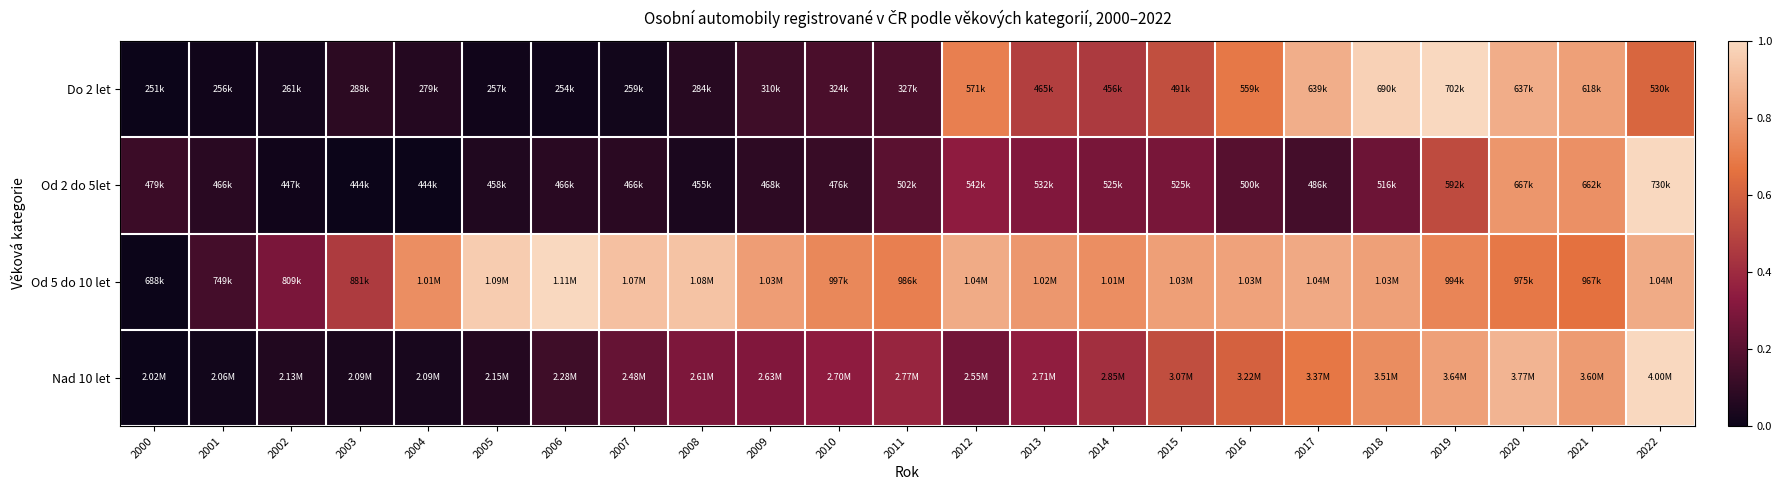

How many series are shown in this chart?

4